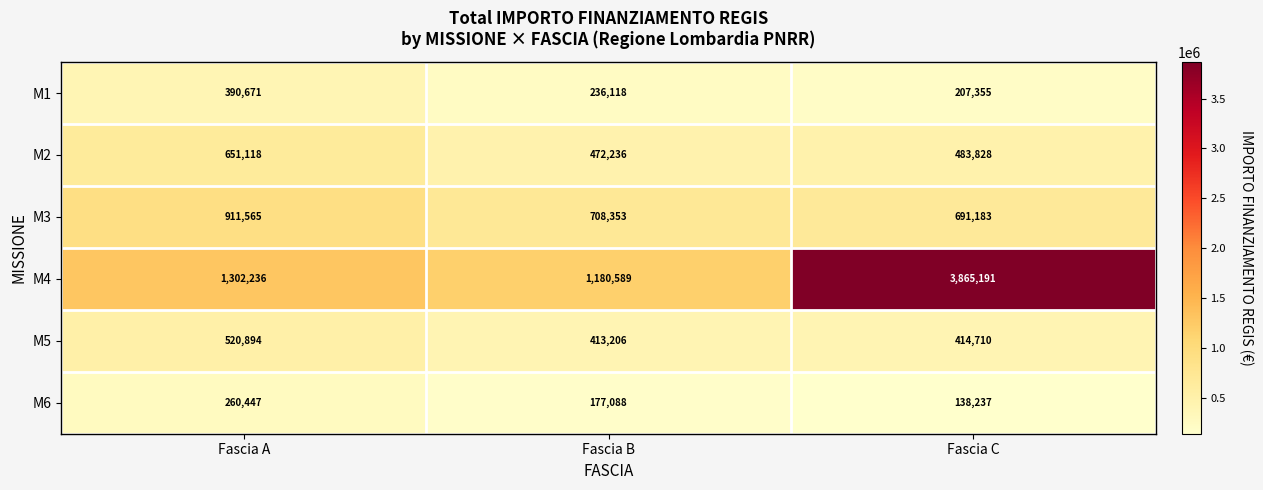

Where is M4 nearest to the value 2522890?

Fascia A